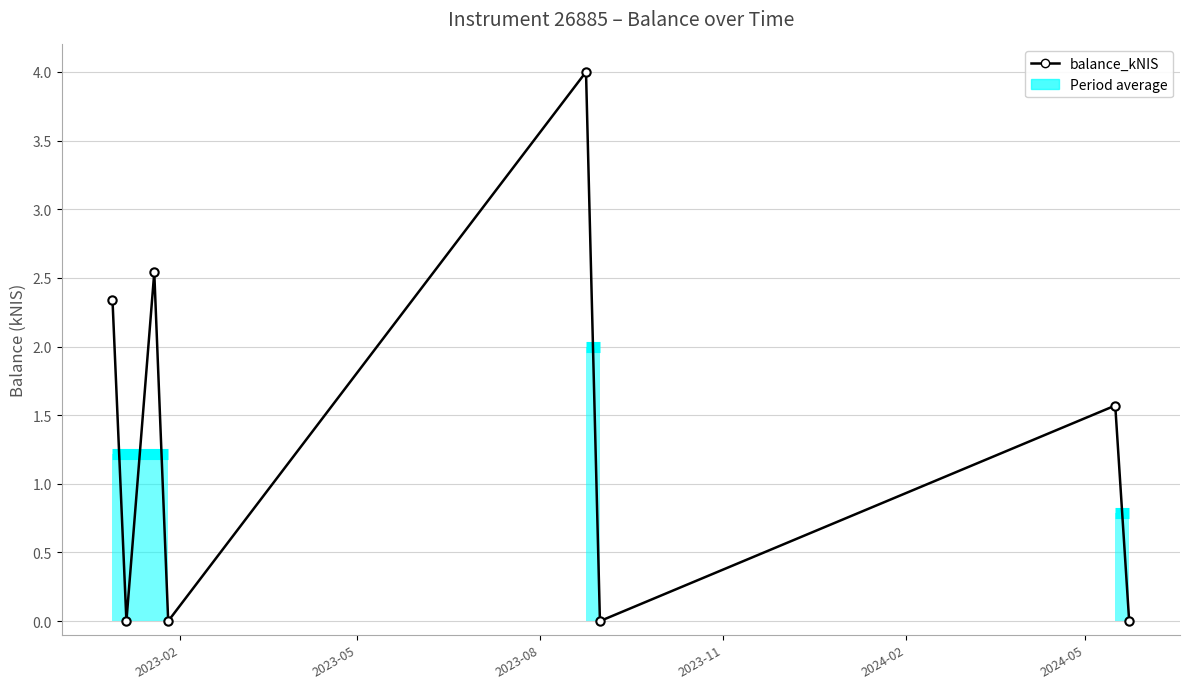

How many interior local peaks (higher than both neighbors) does the data have?

3